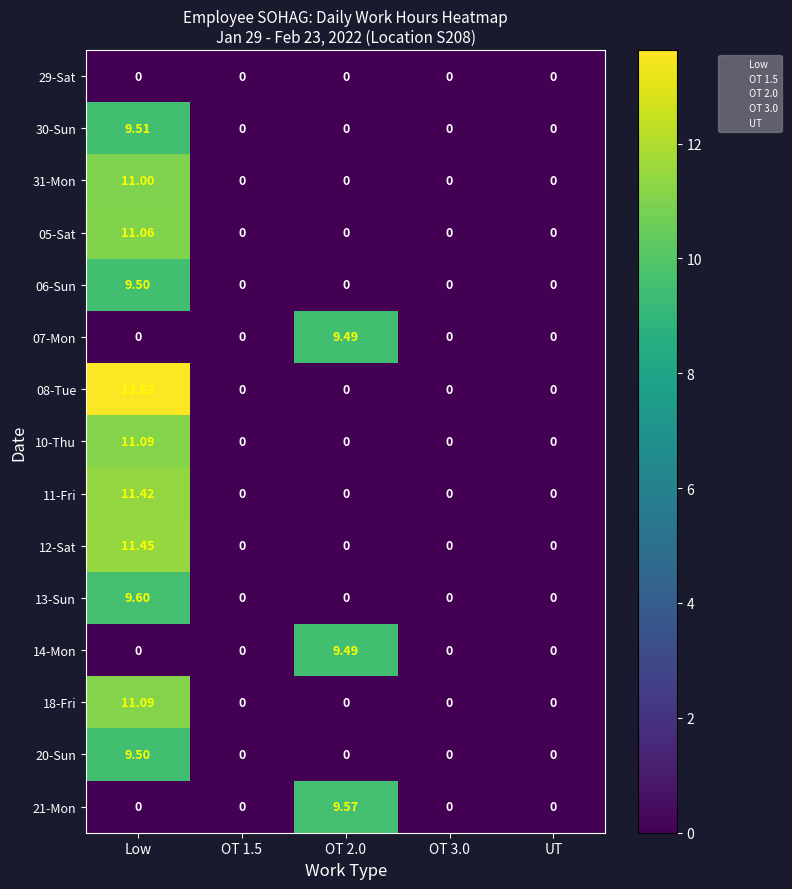

At which label does 06-Sun reach its peak?

Low